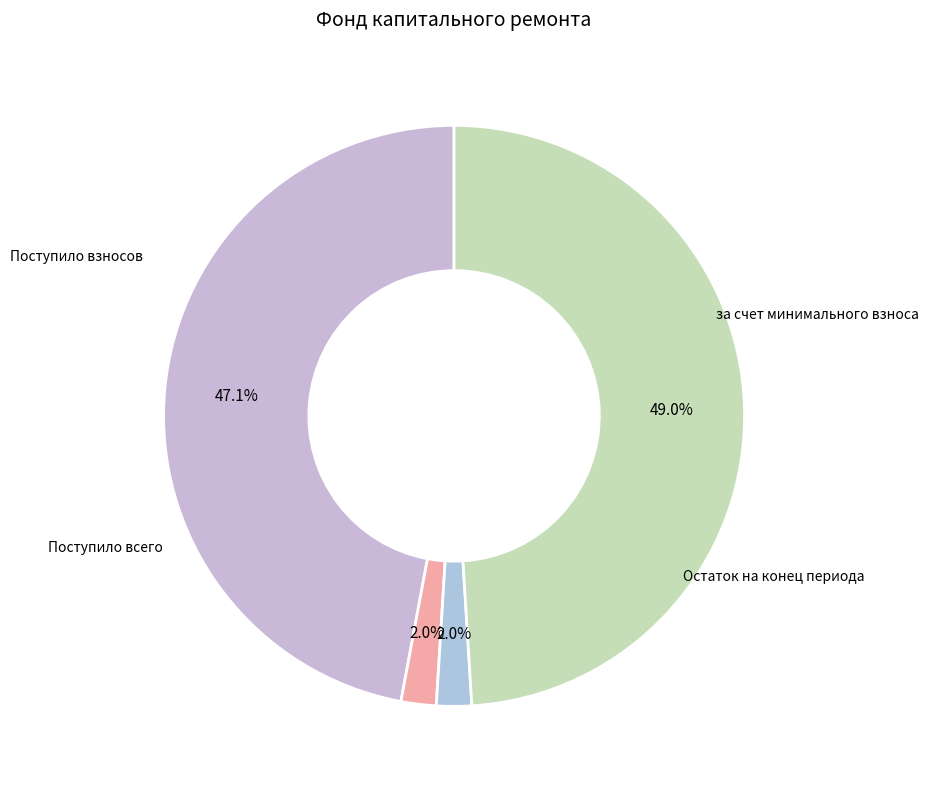

How many slices are in this pie chart?

4